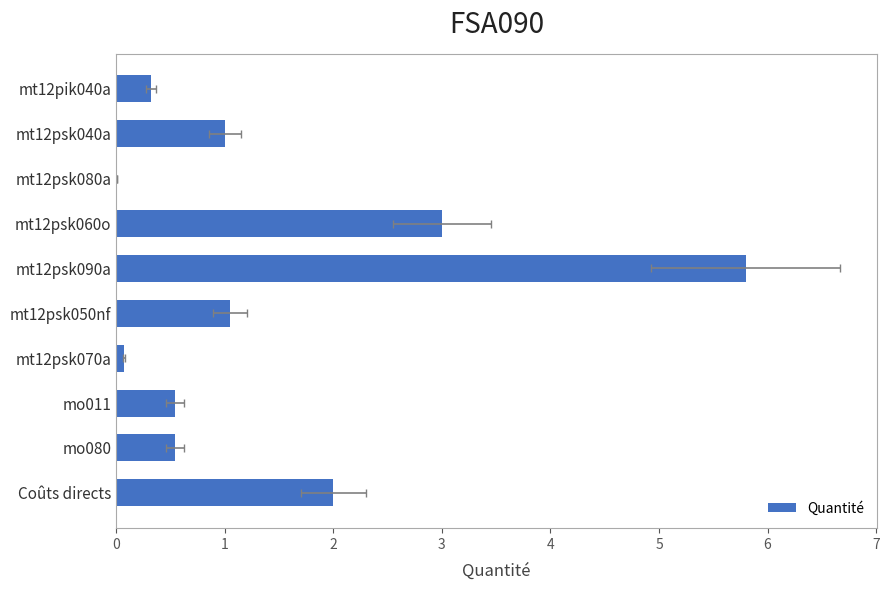

Is it true that the value at mo080 is 0.9?

False